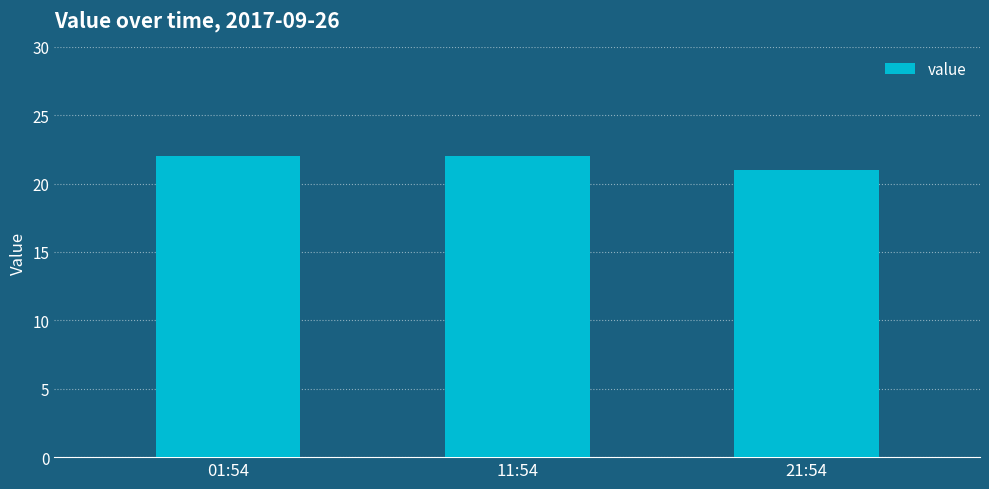

Reading left to right, extract all data points from this chart.

01:54=22	11:54=22	21:54=21